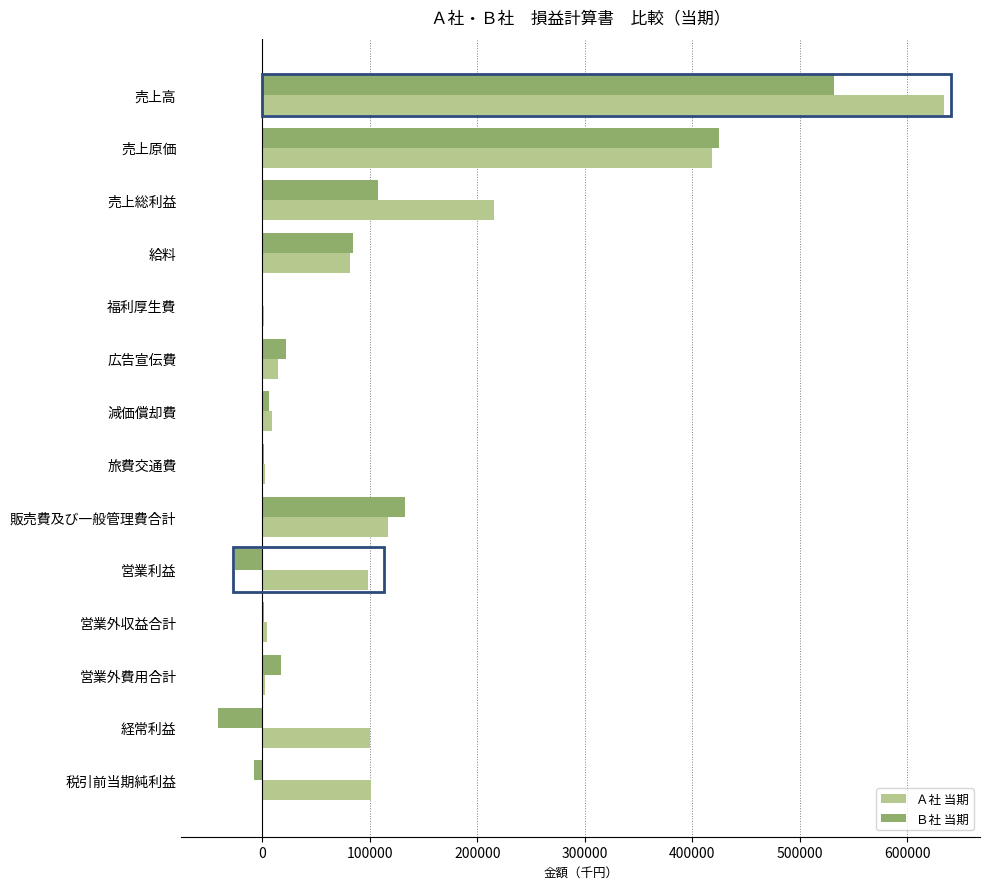

Which series has the largest total across all categories?

Ａ社 当期